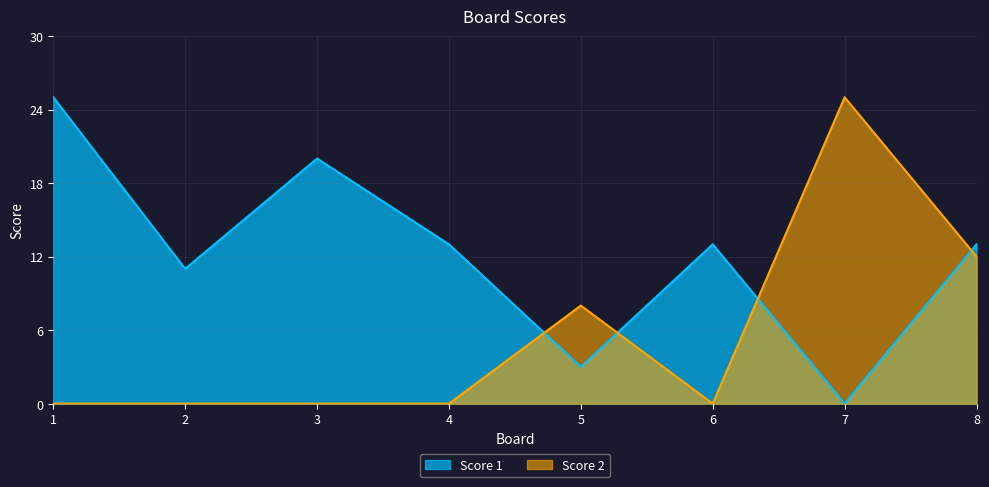

What is the difference between the maximum and minimum values in the Score 2 series?

25